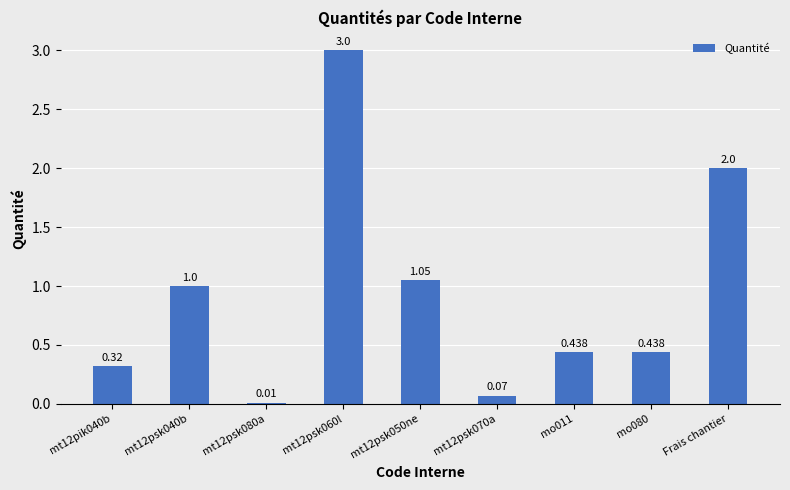

The chart shows a value of 0.3 at mt12pik040b. True or false?

True